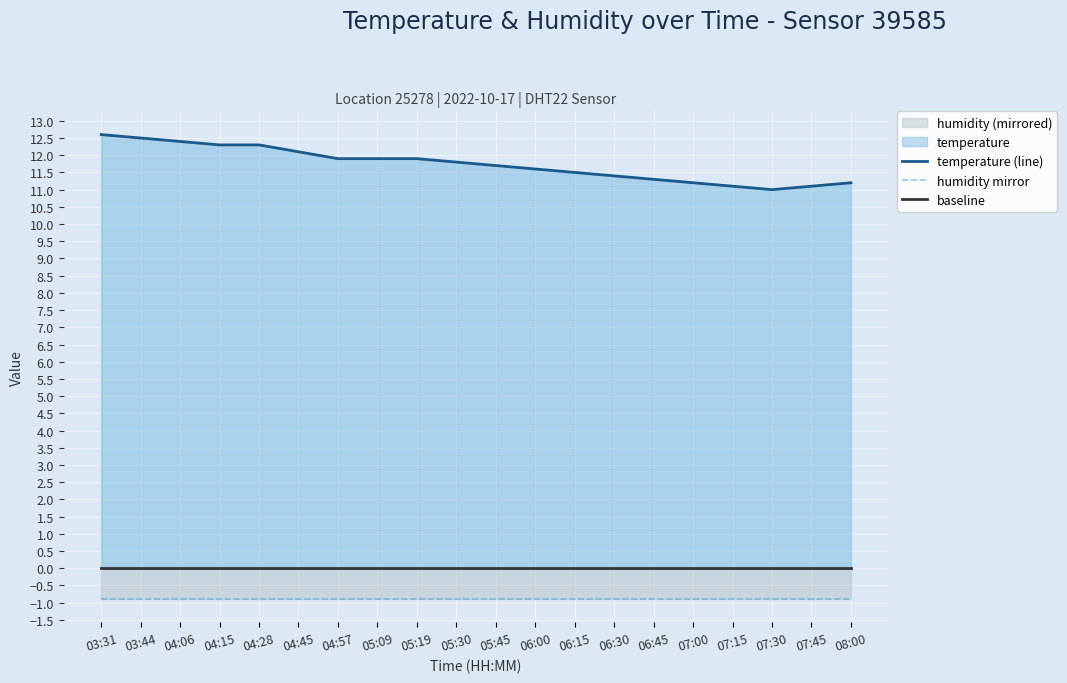

Reading left to right, list all the values displayed in this chart.

temperature (line): 03:31=12.6	03:44=12.5	04:06=12.4	04:15=12.3	04:28=12.3	04:45=12.1	04:57=11.9	05:09=11.9	05:19=11.9	05:30=11.8	05:45=11.7	06:00=11.6	06:15=11.5	06:30=11.4	06:45=11.3	07:00=11.2	07:15=11.1	07:30=11.0	07:45=11.1	08:00=11.2
humidity mirror: 03:31=-0.9	03:44=-0.9	04:06=-0.9	04:15=-0.9	04:28=-0.9	04:45=-0.9	04:57=-0.9	05:09=-0.9	05:19=-0.9	05:30=-0.9	05:45=-0.9	06:00=-0.9	06:15=-0.9	06:30=-0.9	06:45=-0.9	07:00=-0.9	07:15=-0.9	07:30=-0.9	07:45=-0.9	08:00=-0.9
baseline: 03:31=0.0	03:44=0.0	04:06=0.0	04:15=0.0	04:28=0.0	04:45=0.0	04:57=0.0	05:09=0.0	05:19=0.0	05:30=0.0	05:45=0.0	06:00=0.0	06:15=0.0	06:30=0.0	06:45=0.0	07:00=0.0	07:15=0.0	07:30=0.0	07:45=0.0	08:00=0.0